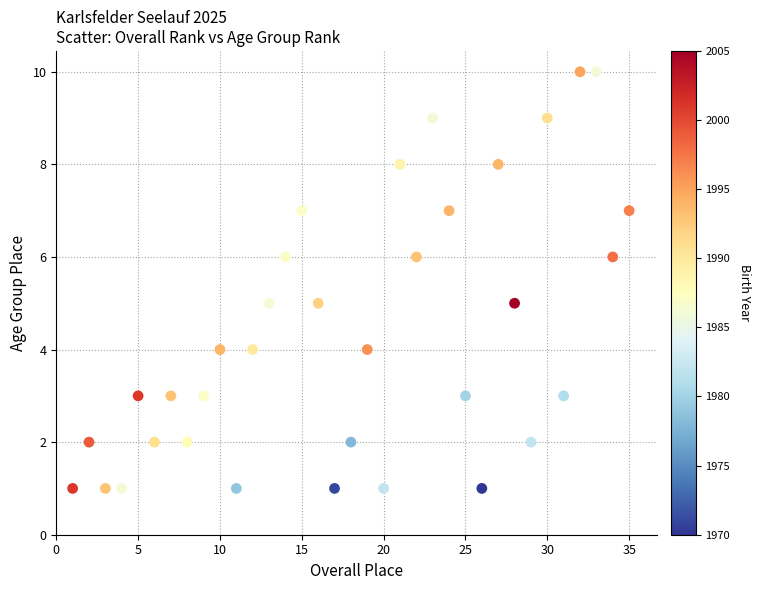

What is the range of X values (max minus min)?

34